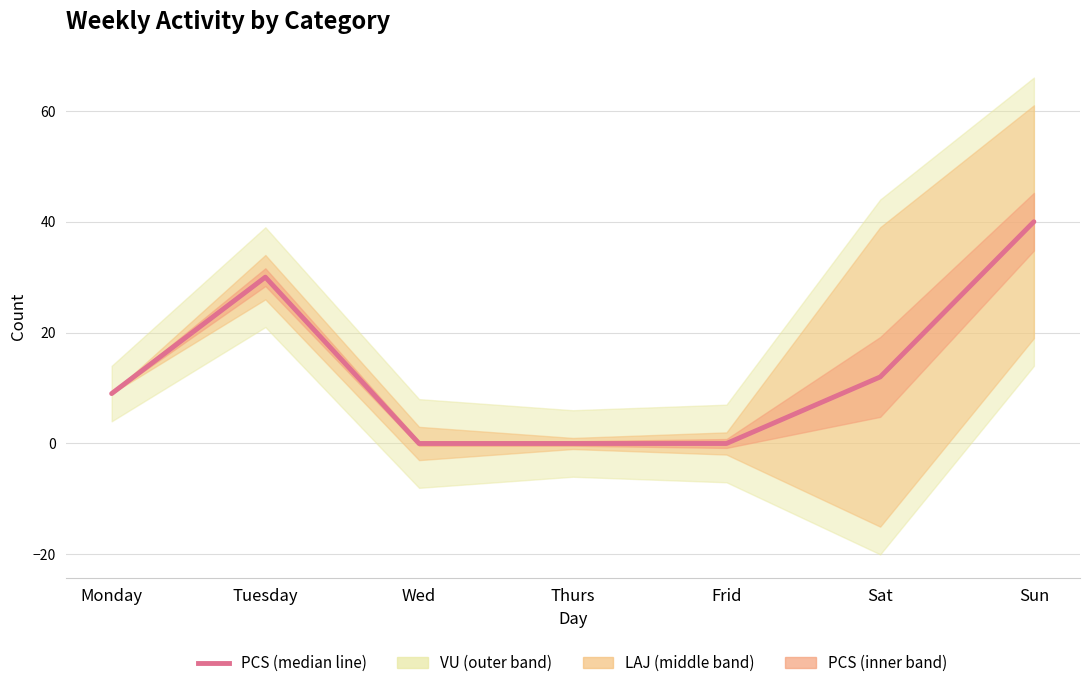

Reading right to left, list all the values displayed in this chart.

40	12	0	0	0	30	9